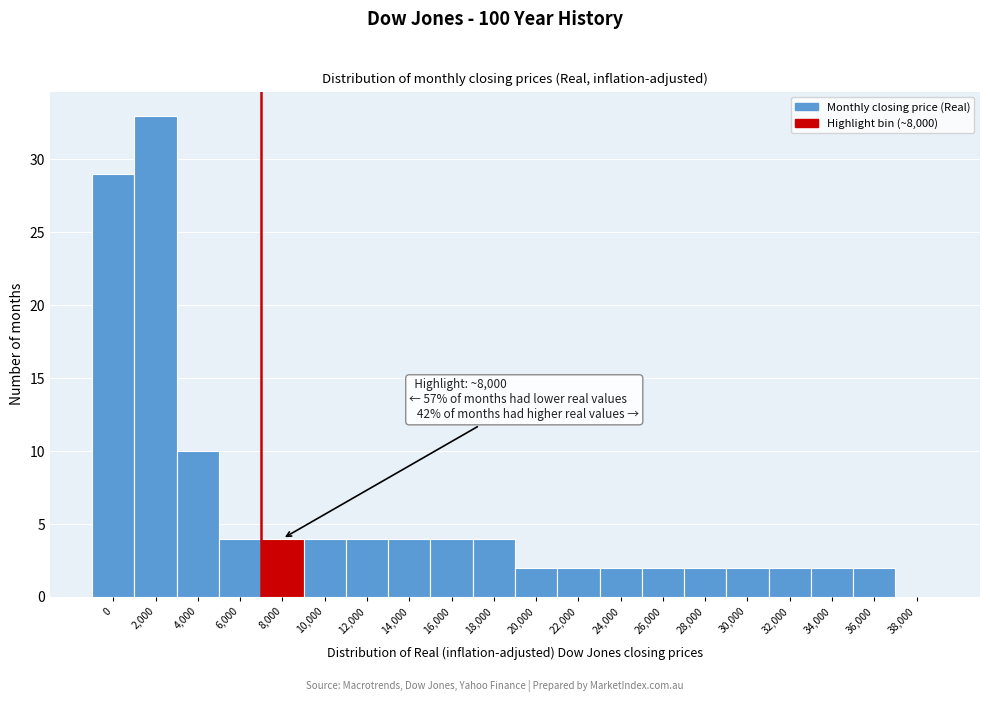

Reading left to right, what are all the values shown in this chart?

0=29	2,000=33	4,000=10	6,000=4	8,000=4	10,000=4	12,000=4	14,000=4	16,000=4	18,000=4	20,000=2	22,000=2	24,000=2	26,000=2	28,000=2	30,000=2	32,000=2	34,000=2	36,000=2	38,000=0